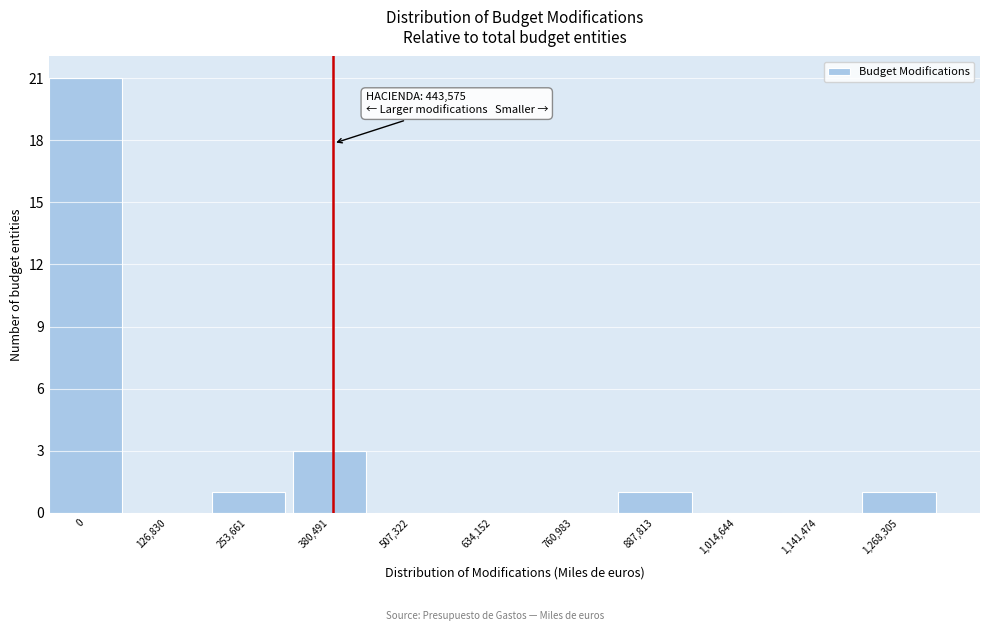

Reading left to right, extract all data points from this chart.

0=21	126,830=0	253,661=1	380,491=3	507,322=0	634,152=0	760,983=0	887,813=1	1,014,644=0	1,141,474=0	1,268,305=1